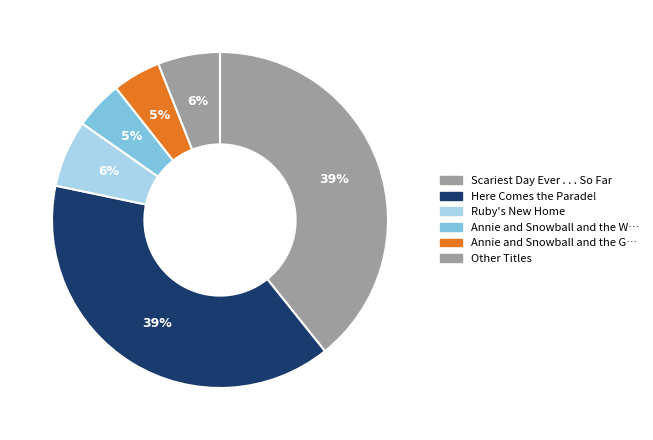

Count the number of slices in the pie.

6